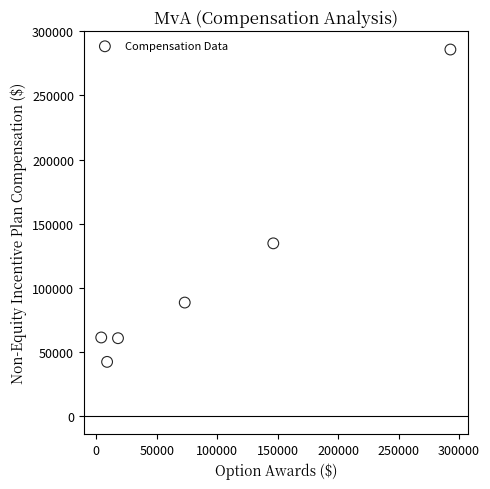

What Y value in the scatter plot is closest to 164011?

134640